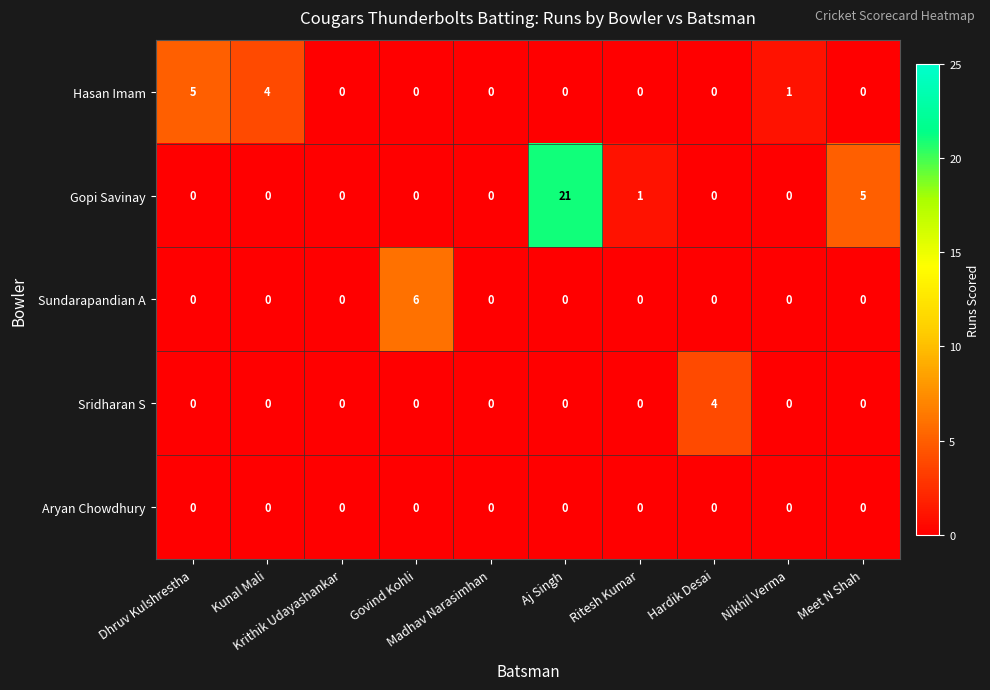

Which series has the largest range (max minus min)?

Gopi Savinay